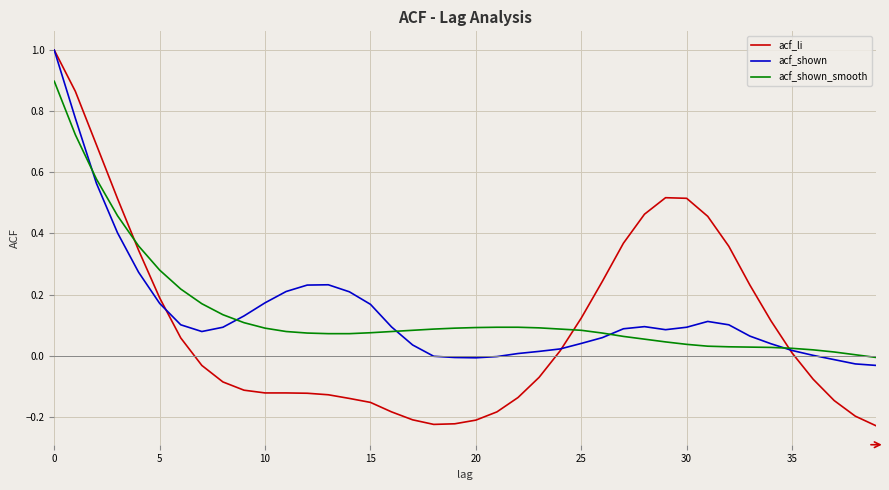

Which series has the largest range (max minus min)?

acf_li